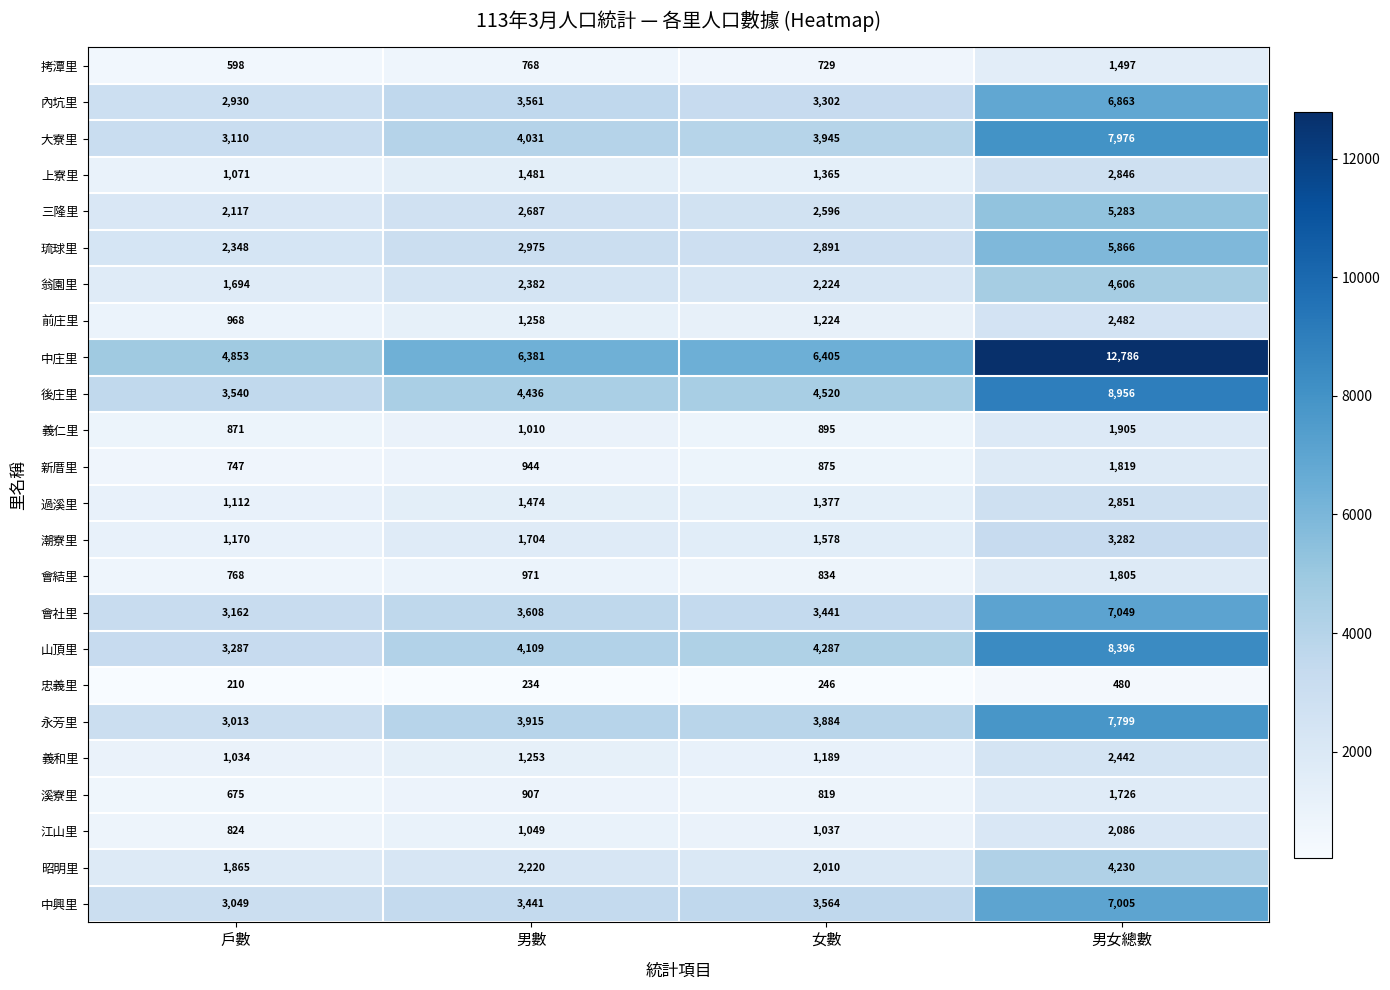

What is the difference between the 忠義里 values at 女數 and 男女總數?

234